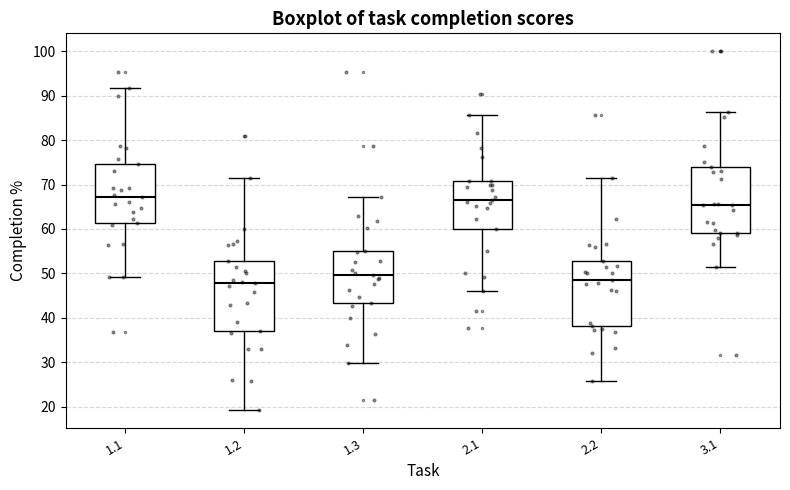

Reading left to right, read every box against the y-axis: the position of its median line, the range the box covers, and the ends of its whiskers. The values are not printed on the chart, so give them approximately, as read against the axis.

1.1: median 67, box 61 to 75, whiskers 49 to 92
1.2: median 48, box 37 to 53, whiskers 19 to 71
1.3: median 50, box 43 to 55, whiskers 30 to 67
2.1: median 66, box 60 to 71, whiskers 46 to 86
2.2: median 49, box 38 to 53, whiskers 26 to 71
3.1: median 66, box 59 to 74, whiskers 51 to 86